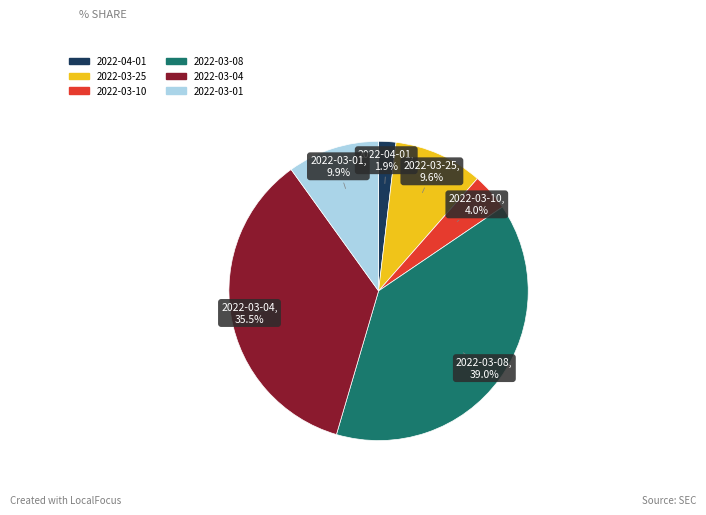

Between 2022-03-01 and 2022-03-04, which is larger?

2022-03-04